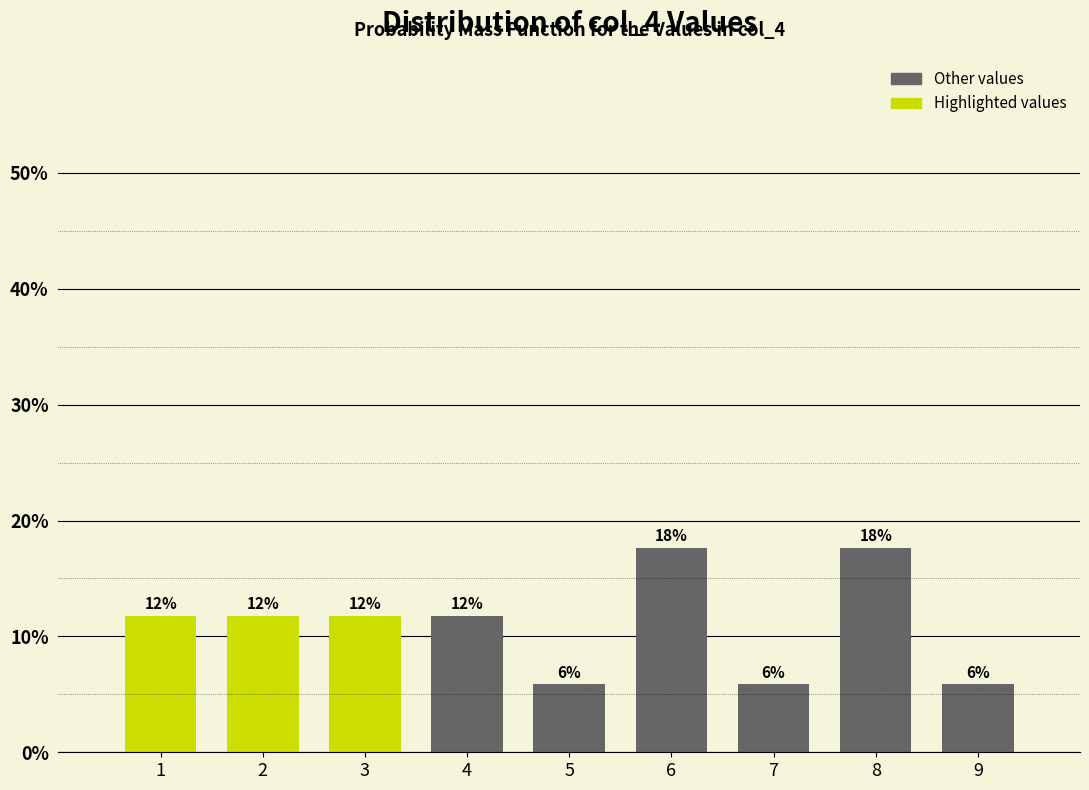

Does the chart contain any negative values?

No